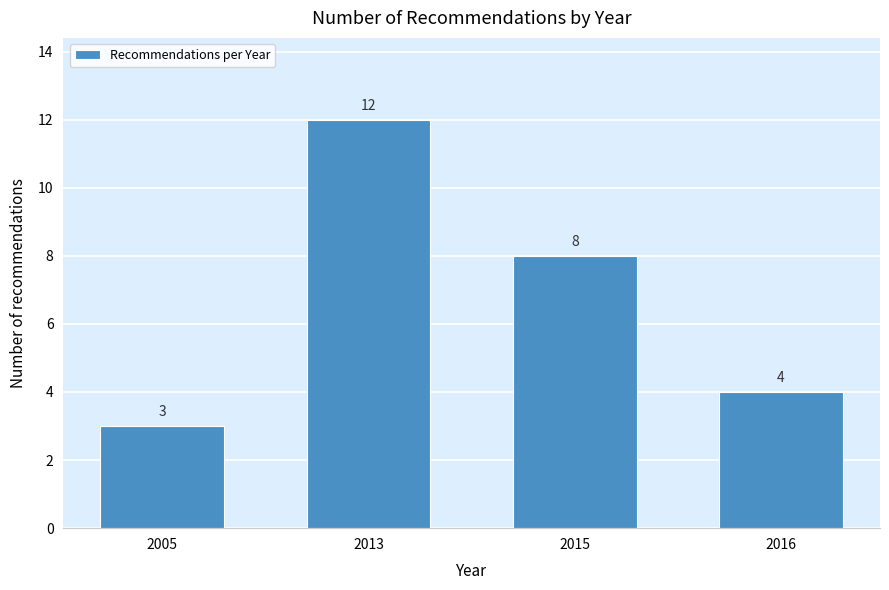

Reading right to left, what are all the values shown in this chart?

2016=4	2015=8	2013=12	2005=3